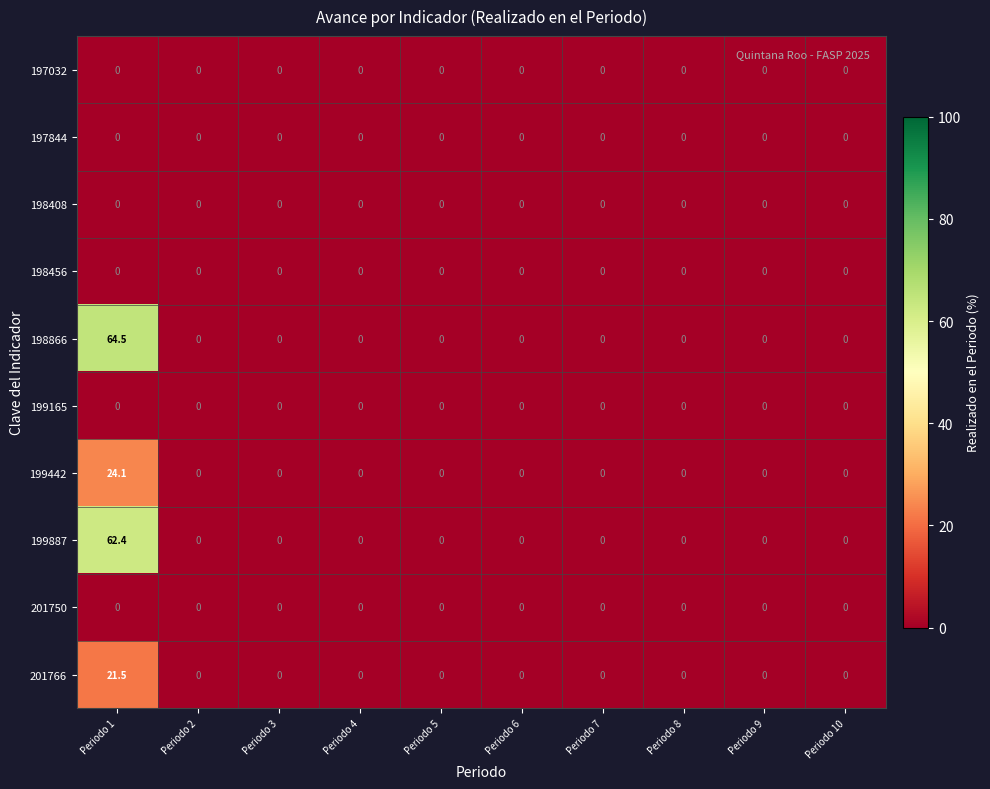

At which category is the sum across all series the highest?

Periodo 1